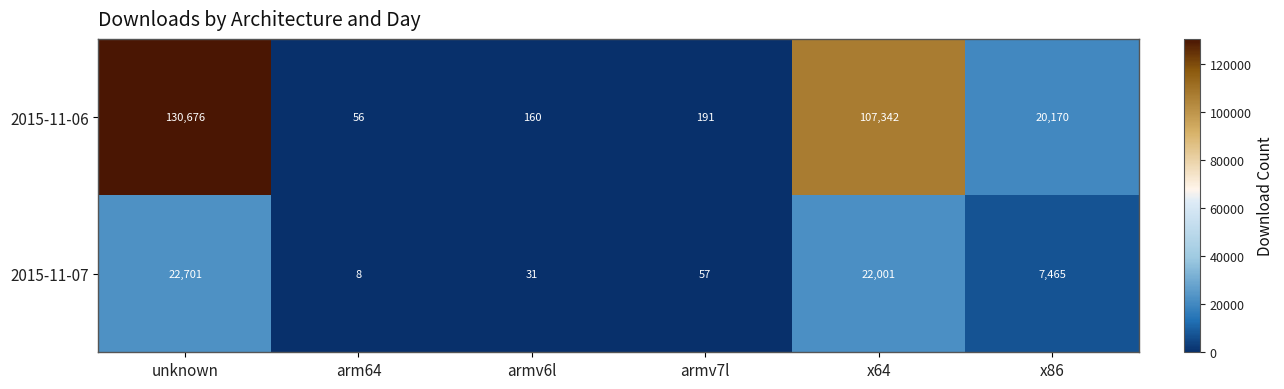

What is the total value across all series at armv6l?

191